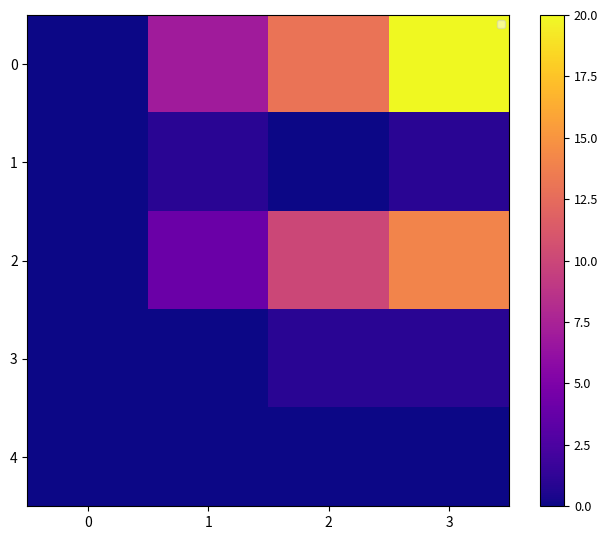

What is the difference between the 3 values at 3 and 1?

1